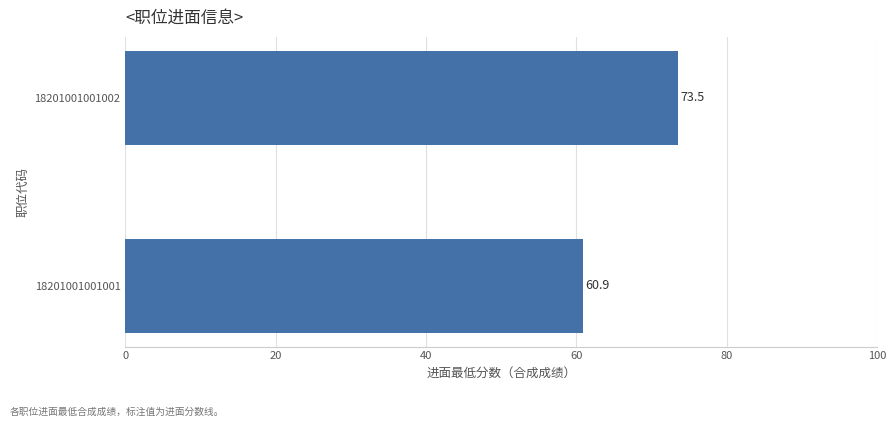

Reading bottom to top, extract all data points from this chart.

18201001001001=60.9	18201001001002=73.5